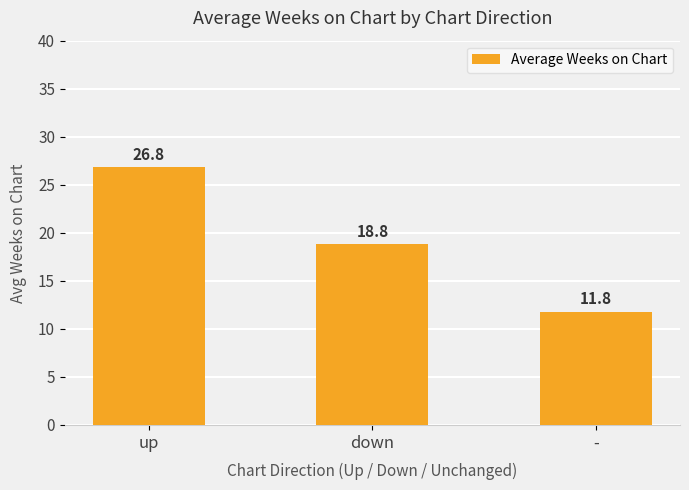

Reading left to right, what are all the values shown in this chart?

up=26.8	down=18.8	-=11.8